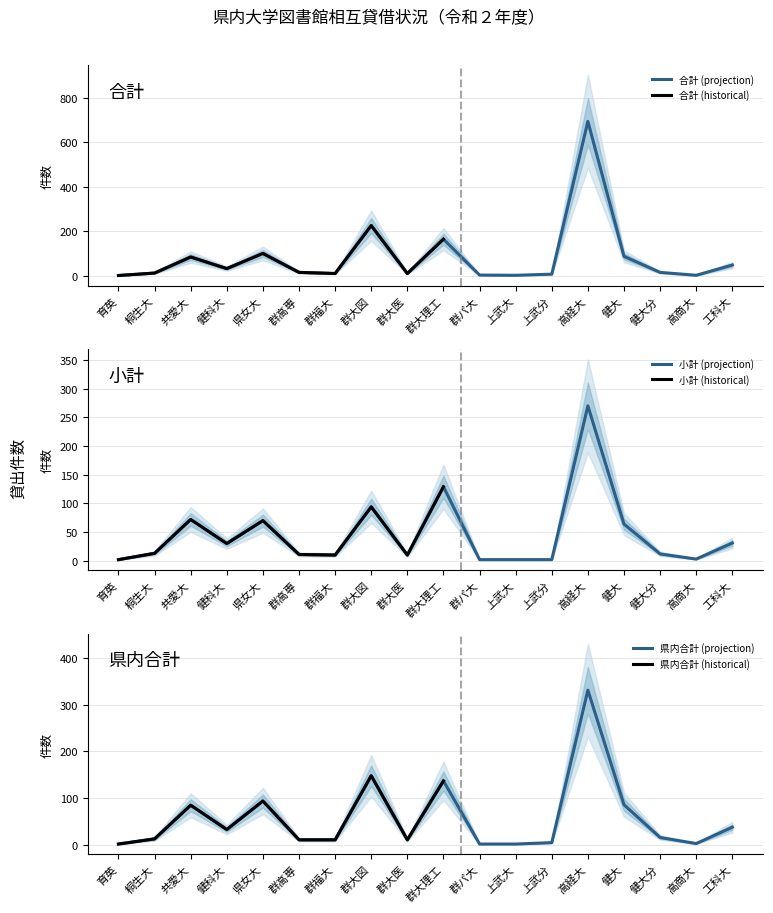

The value of 合計 (projection) at 高経大 is 693. True or false?

True